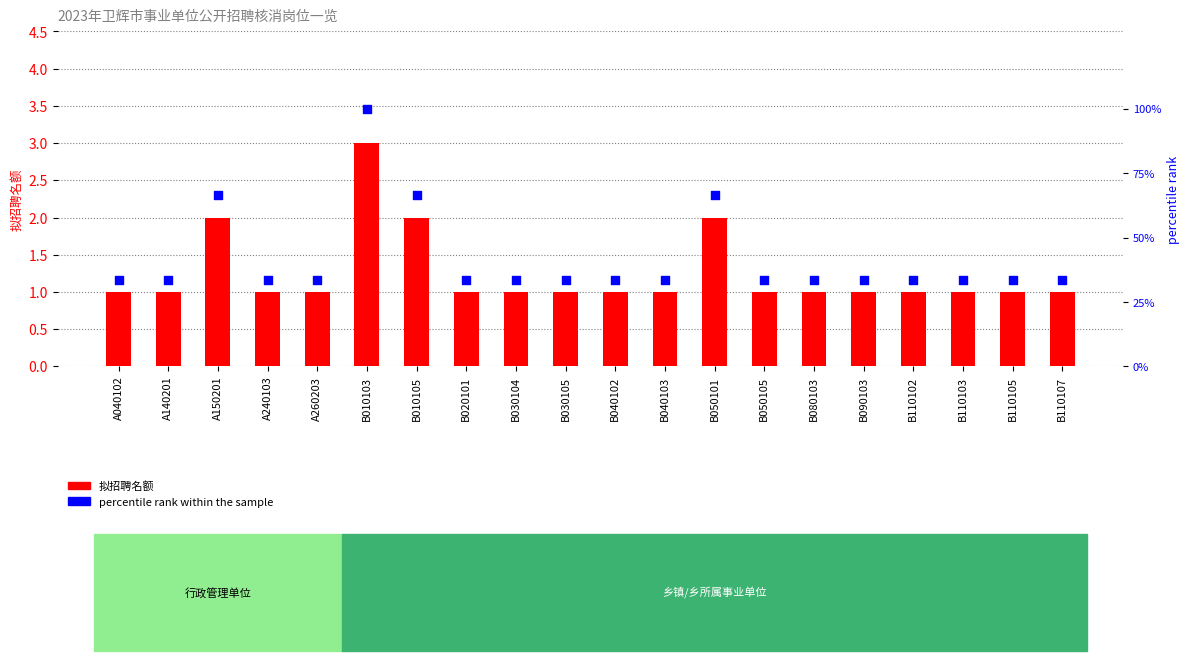

Which series has the widest spread of Y values?

percentile rank within the sample